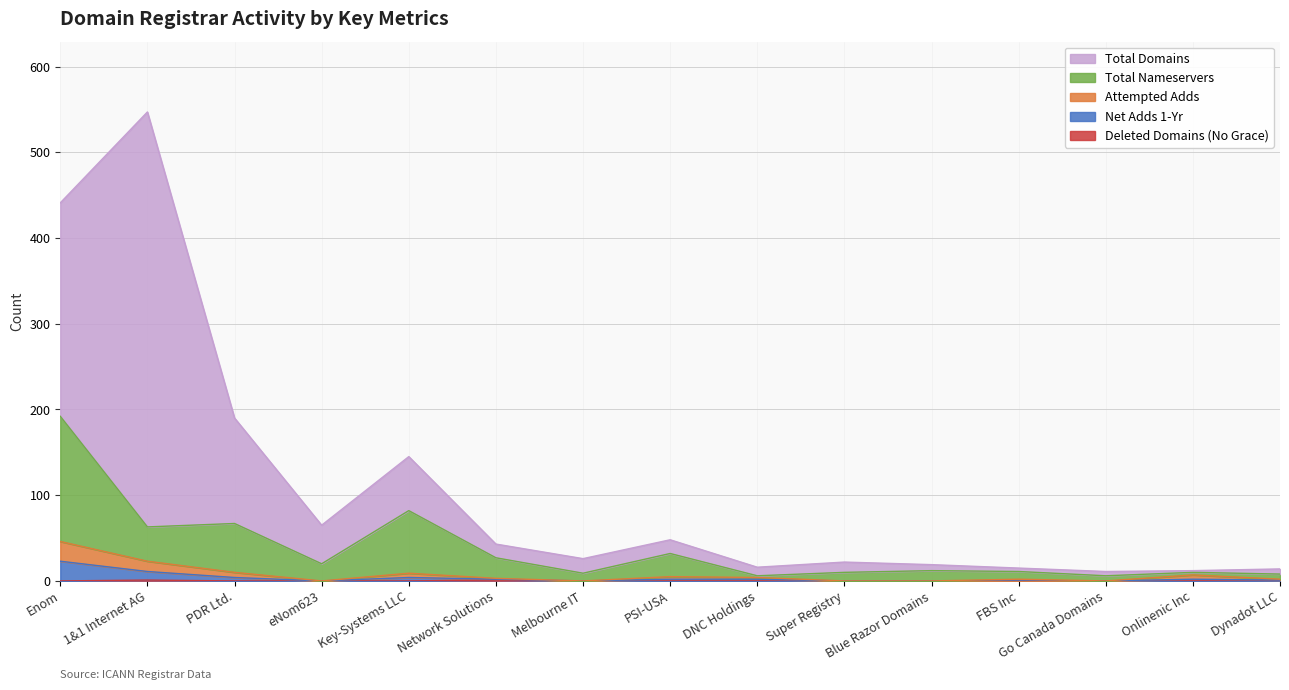

What is the total value across all series at Onlinenic Inc?

19